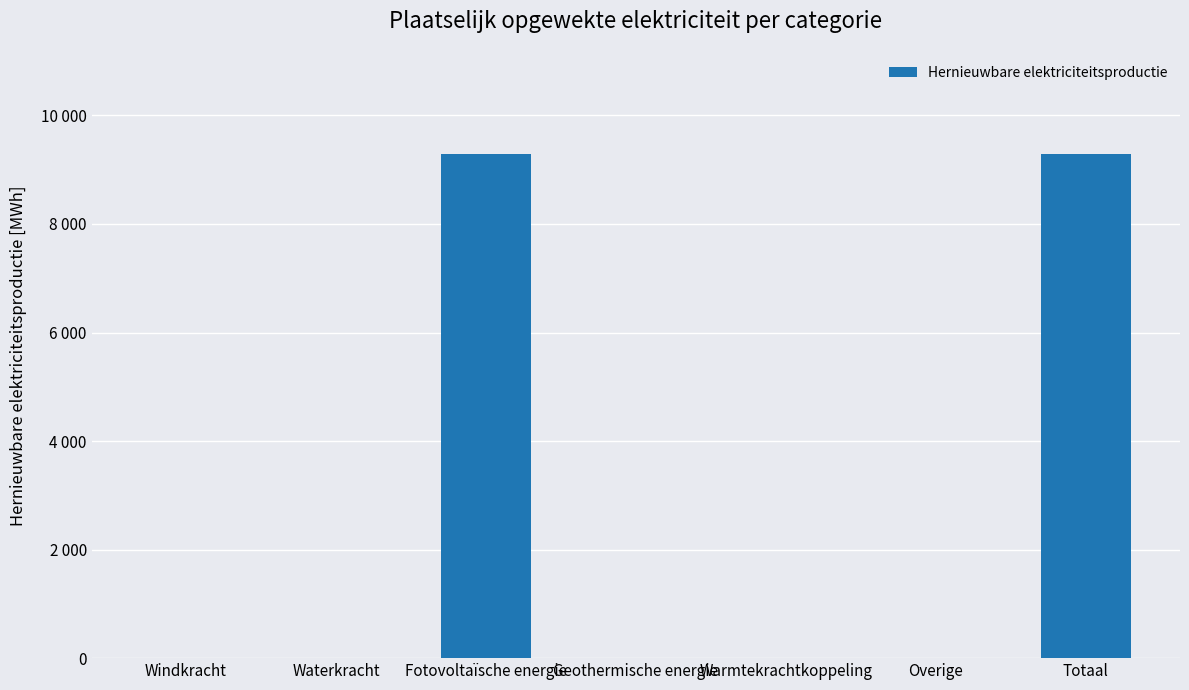

The value at Windkracht is 0.0. True or false?

True